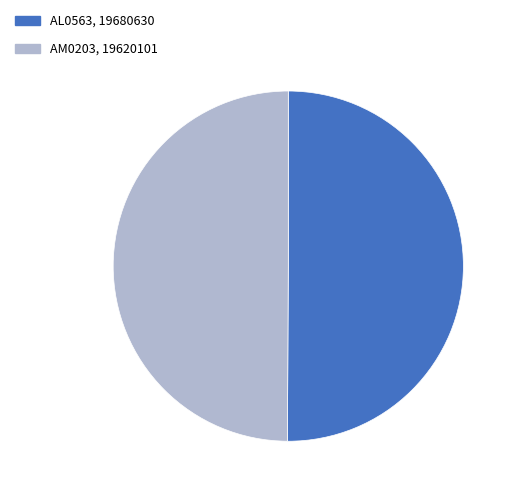

Is it true that AM0203 is 61% of the pie?

False